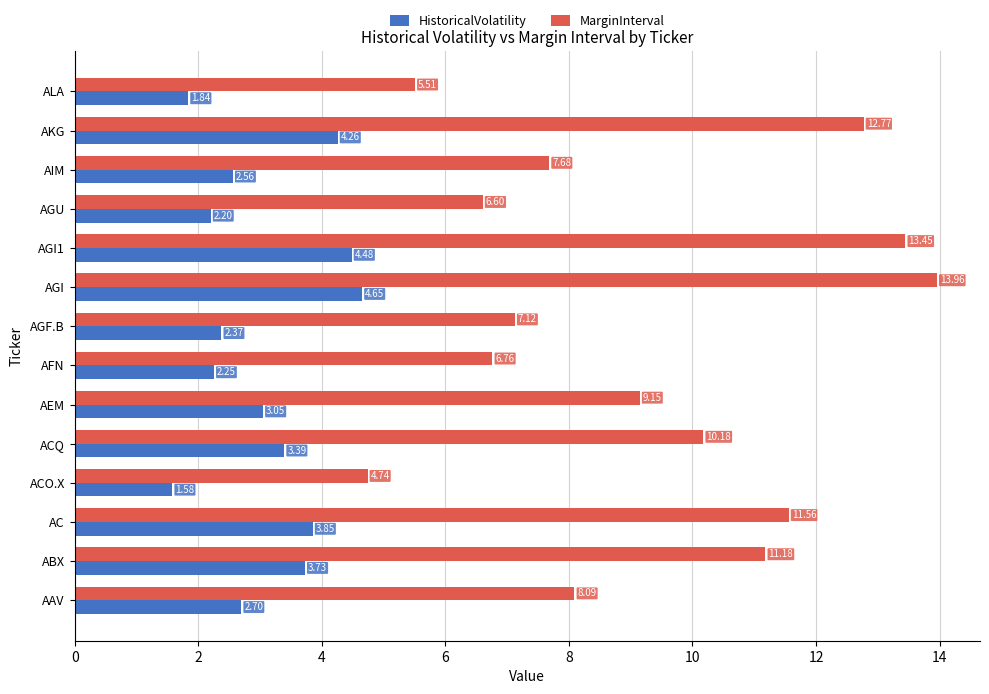

Which category has the highest value across all series?

AGI